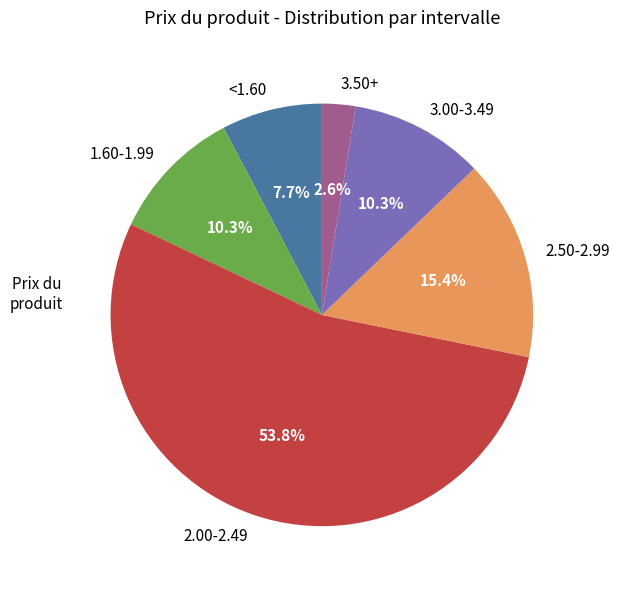

To the nearest percent, what is the average slice percentage?

17%